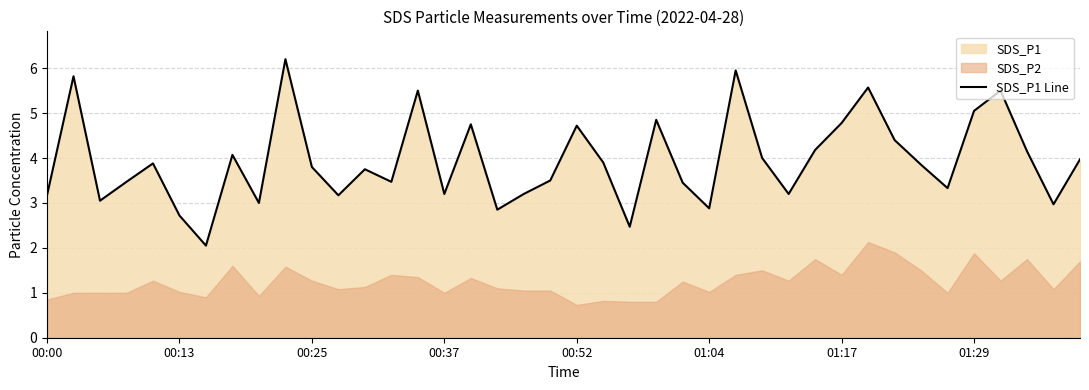

The chart shows a value of 4.2 at 37. True or false?

True